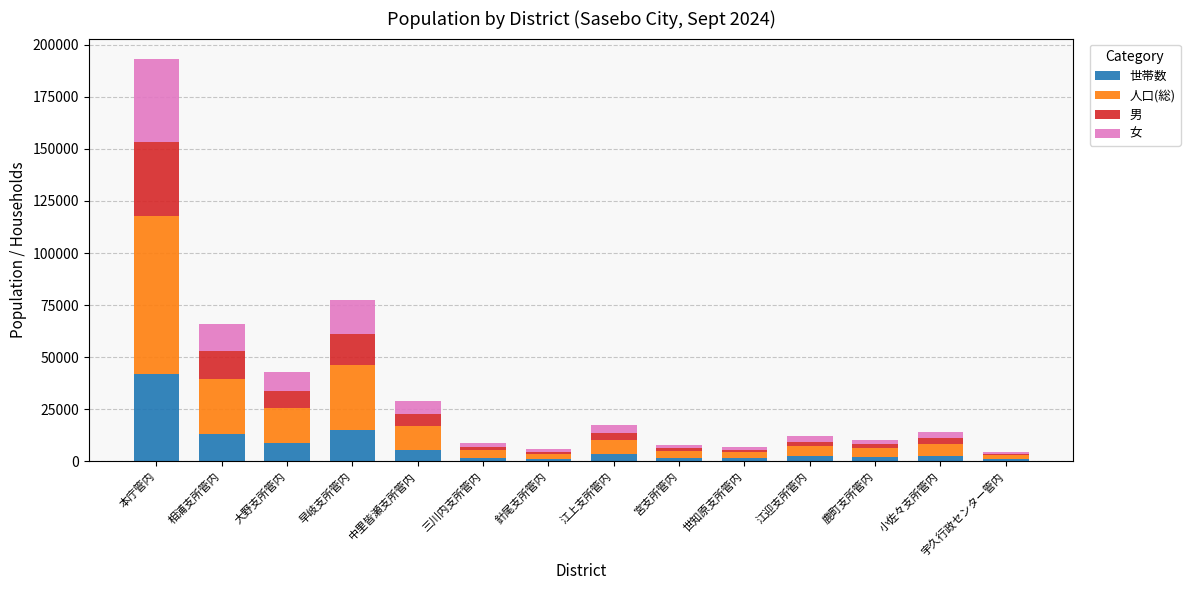

The 世帯数 series shows 5383 at 中里皆瀬支所管内. True or false?

True